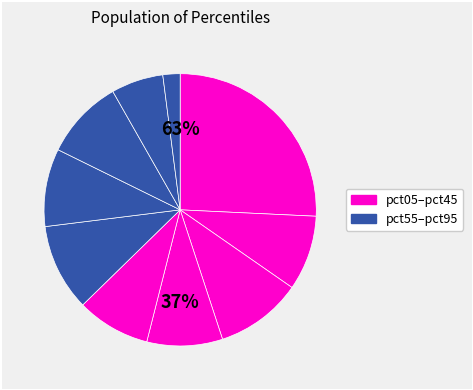

Does pct55 account for over 50% of the chart?

No